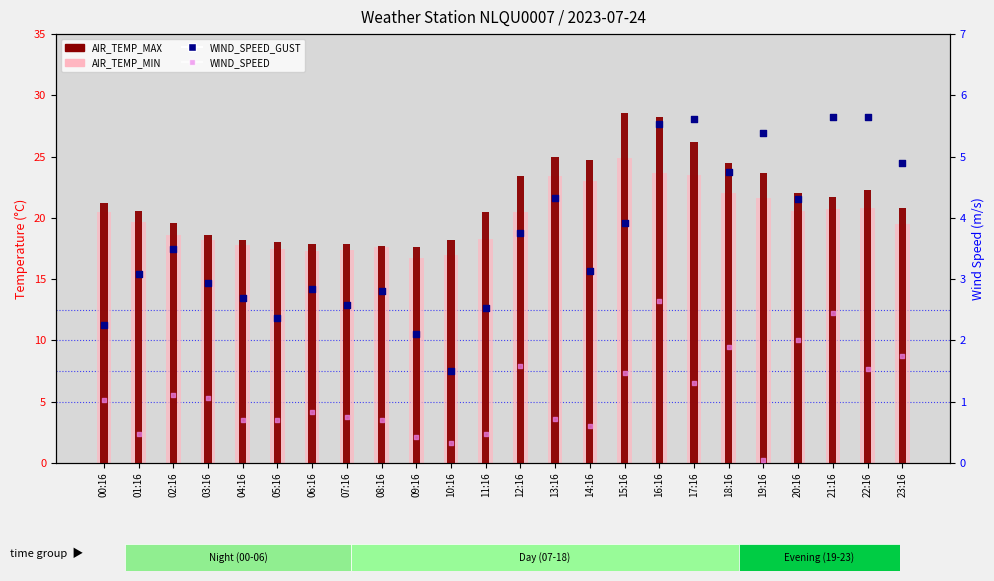

Which series has the largest total across all categories?

AIR_TEMP_MAX